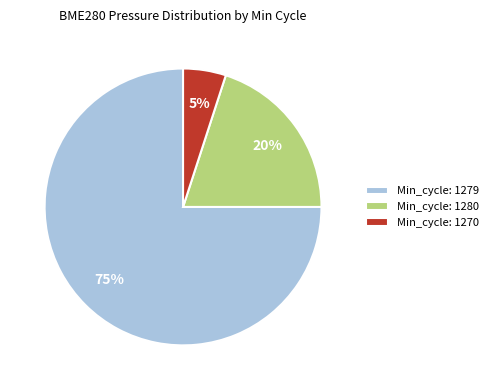

Which category has the biggest portion of the pie?

Min_cycle: 1279